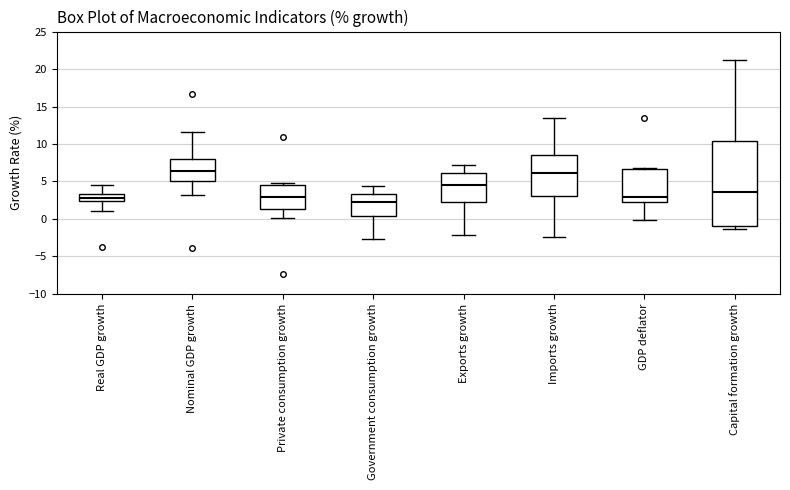

Reading left to right, transcribe this box plot: for each box, give where its median line is, the range the box spans, and where its two whiskers end, as read against the y-axis. The values are not printed on the chart, so give them approximately, as read against the axis.

Real GDP growth: median 3.0, box 2.5 to 3.5, whiskers 1.0 to 4.5
Nominal GDP growth: median 6.5, box 5.0 to 8.0, whiskers 3.5 to 11.5
Private consumption growth: median 3.0, box 1.5 to 4.5, whiskers 0.0 to 5.0
Government consumption growth: median 2.5, box 0.5 to 3.5, whiskers -2.5 to 4.5
Exports growth: median 4.5, box 2.5 to 6.0, whiskers -2.0 to 7.5
Imports growth: median 6.0, box 3.0 to 8.5, whiskers -2.5 to 13.5
GDP deflator: median 3.0, box 2.5 to 6.5, whiskers 0.0 to 7.0
Capital formation growth: median 3.5, box -1.0 to 10.5, whiskers -1.5 to 21.0